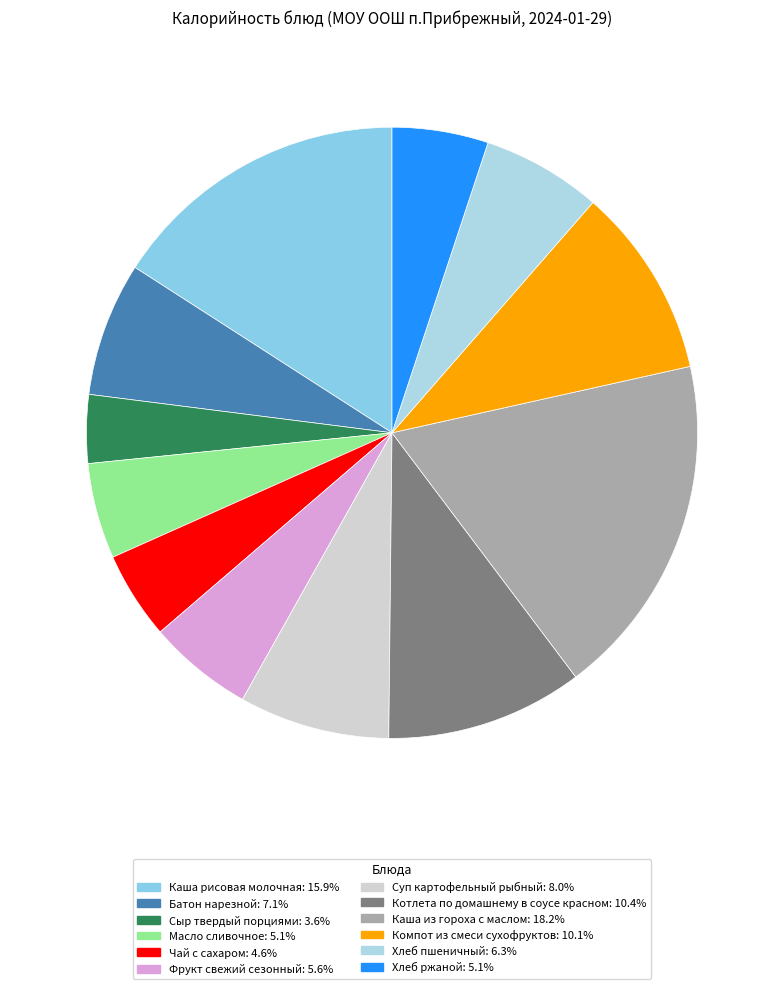

Which slice is the largest?

Каша из гороха с маслом